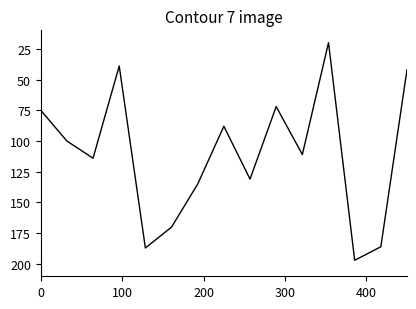

What is the difference between the maximum and minimum values?

177